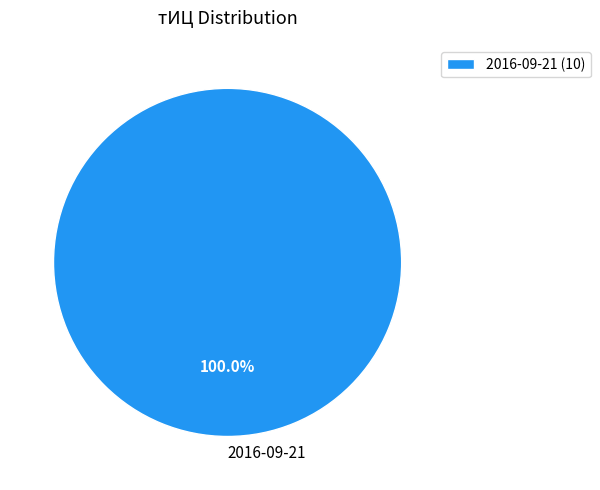

Count the number of slices in the pie.

1